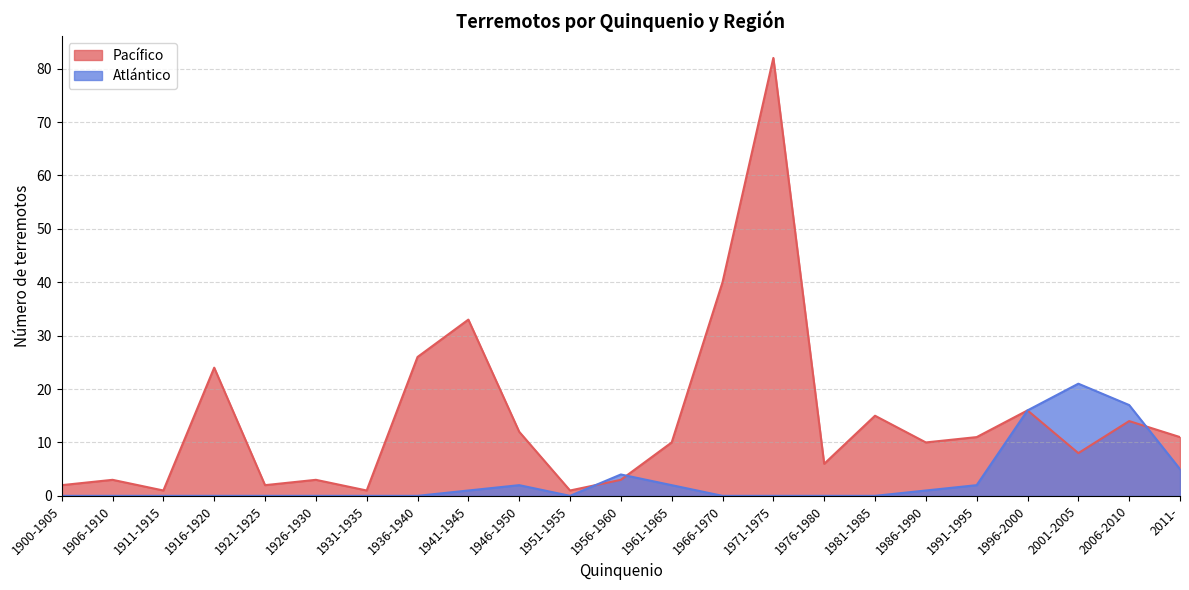

Is the value of Pacífico at 1966-1970 greater than the value of Atlántico at 1916-1920?

Yes